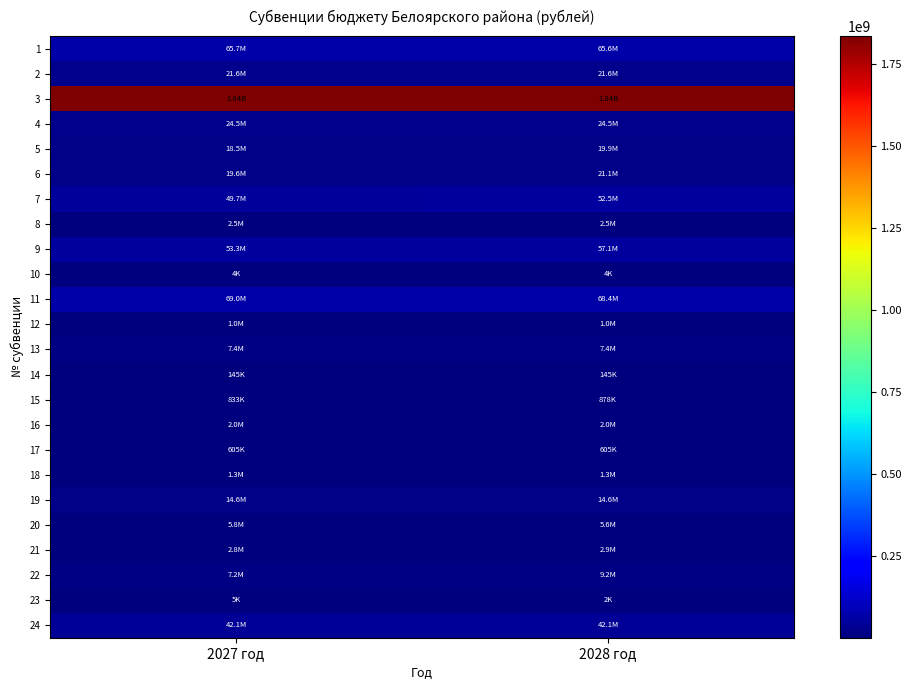

Reading right to left, what are all the values shown in this chart?

1: 2028 год=65575100	2027 год=65735900
2: 2028 год=21601100	2027 год=21601100
3: 2028 год=1835223700	2027 год=1835223700
4: 2028 год=24505800	2027 год=24505800
5: 2028 год=19859000	2027 год=18530200
6: 2028 год=21116600	2027 год=19632000
7: 2028 год=52544000	2027 год=49711200
8: 2028 год=2520500	2027 год=2520500
9: 2028 год=57081800	2027 год=53264000
10: 2028 год=4000	2027 год=4000
11: 2028 год=68369800	2027 год=69045800
12: 2028 год=1028200	2027 год=1028200
13: 2028 год=7431000	2027 год=7431000
14: 2028 год=145100	2027 год=145100
15: 2028 год=878100	2027 год=832800
16: 2028 год=2007500	2027 год=2007500
17: 2028 год=604600	2027 год=604600
18: 2028 год=1333100	2027 год=1333100
19: 2028 год=14595100	2027 год=14595100
20: 2028 год=5637700	2027 год=5757900
21: 2028 год=2898600	2027 год=2778400
22: 2028 год=9222100	2027 год=7181300
23: 2028 год=2200	2027 год=4700
24: 2028 год=42080700	2027 год=42080700